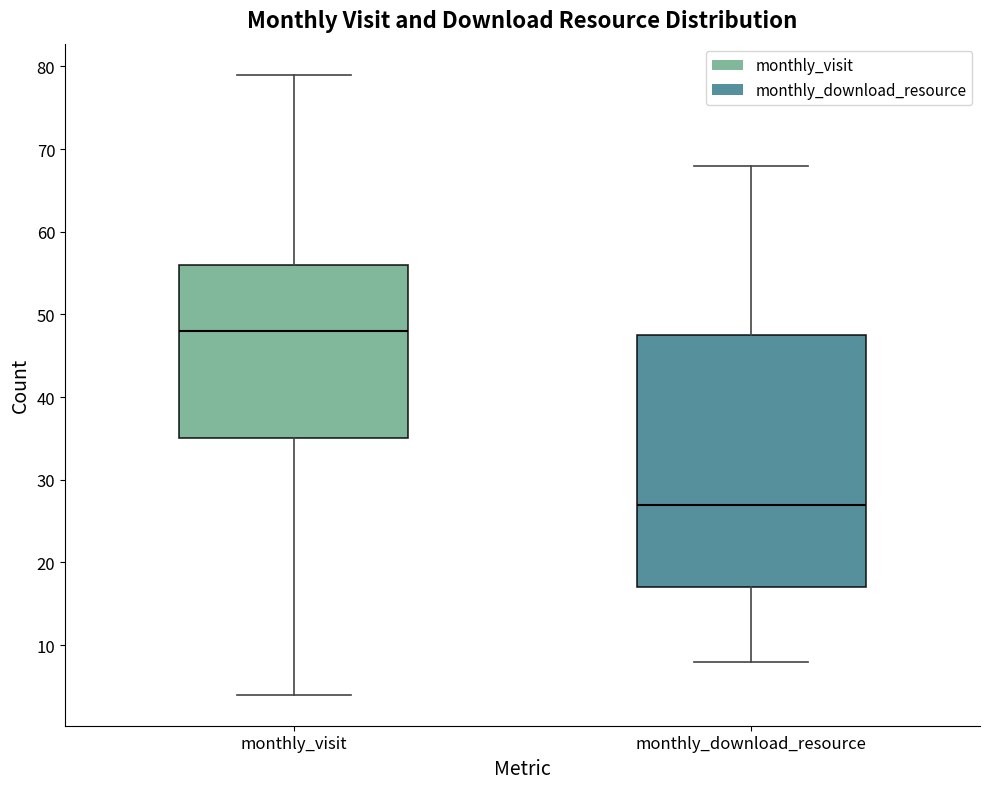

Where is the lower edge of the box for monthly_visit on the y-axis? The values are not printed on the chart, so give them approximately, as read against the axis.

35